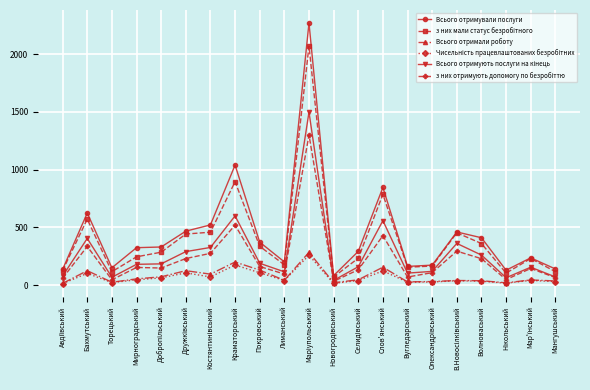

Which series has the widest spread of values?

Всього отримували послуги